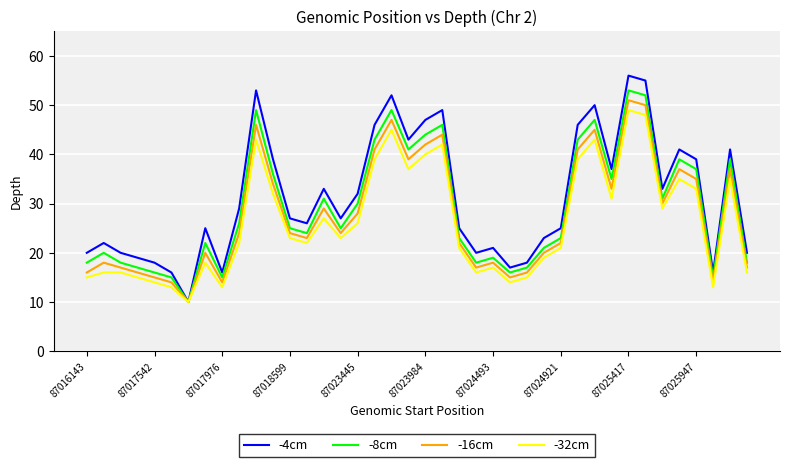

What is the highest value of the -32cm series?

49